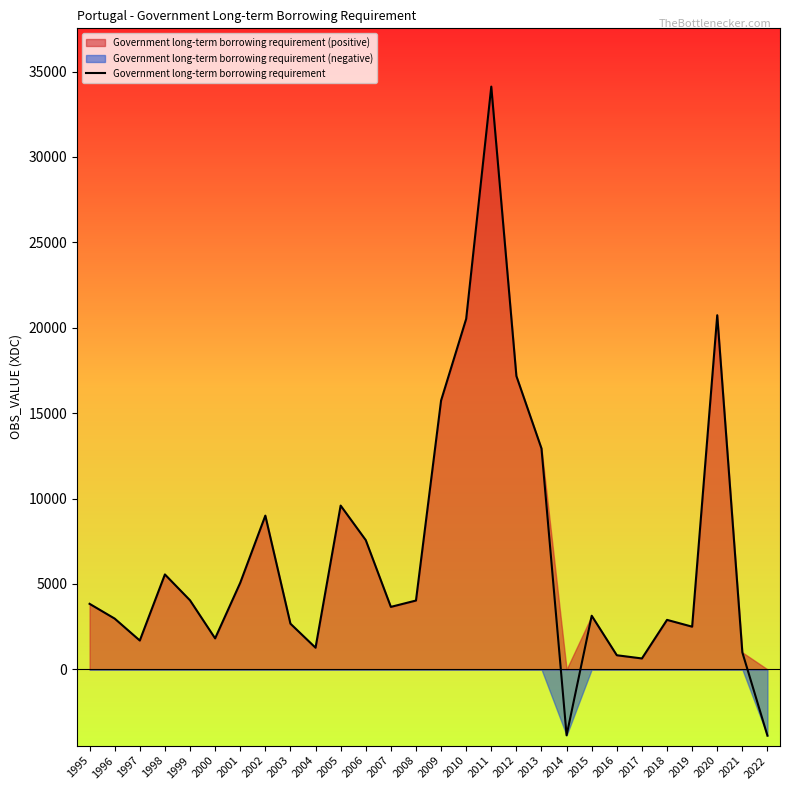

Rank the categories by value from lowest to highest.

2022, 2014, 2017, 2016, 2021, 2004, 1997, 2000, 2019, 2003, 2018, 1996, 2015, 2007, 1995, 2008, 1999, 2001, 1998, 2006, 2002, 2005, 2013, 2009, 2012, 2010, 2020, 2011